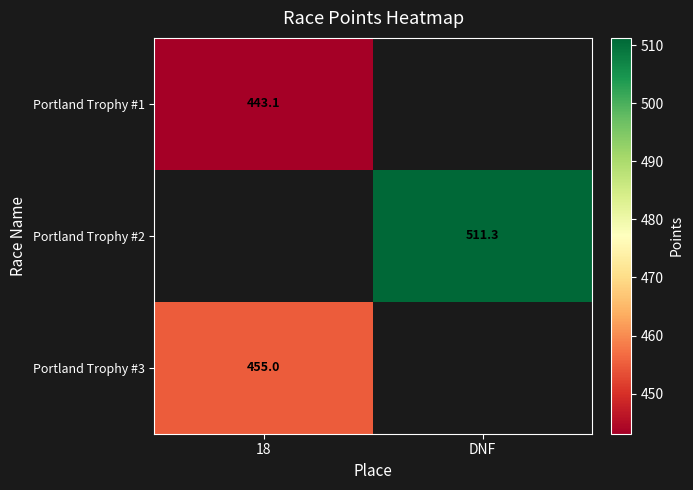

The Portland Trophy #2 series shows 691.4 at DNF. True or false?

False